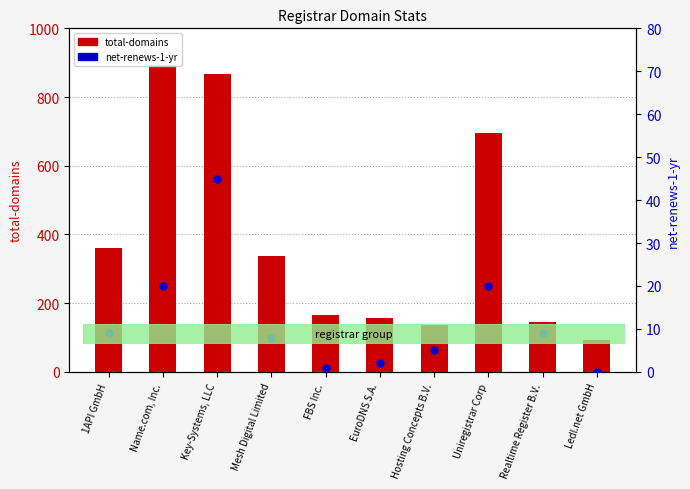

Which series has the largest Y range (max minus min)?

total-domains